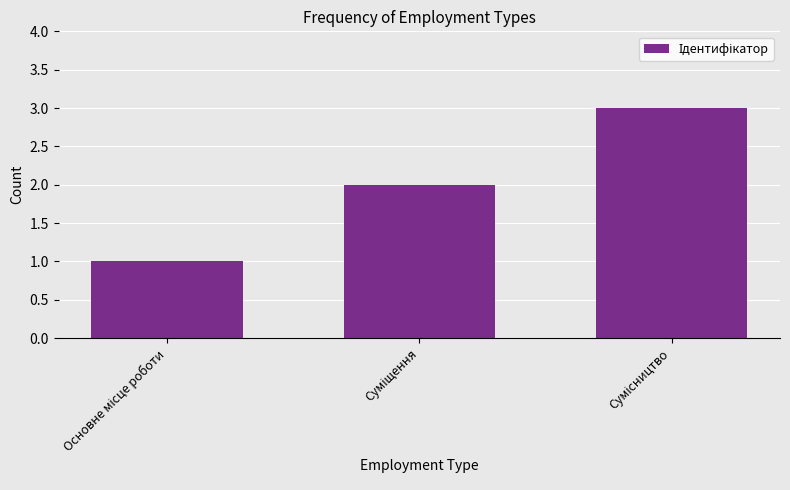

What is the maximum value shown in the chart?

3